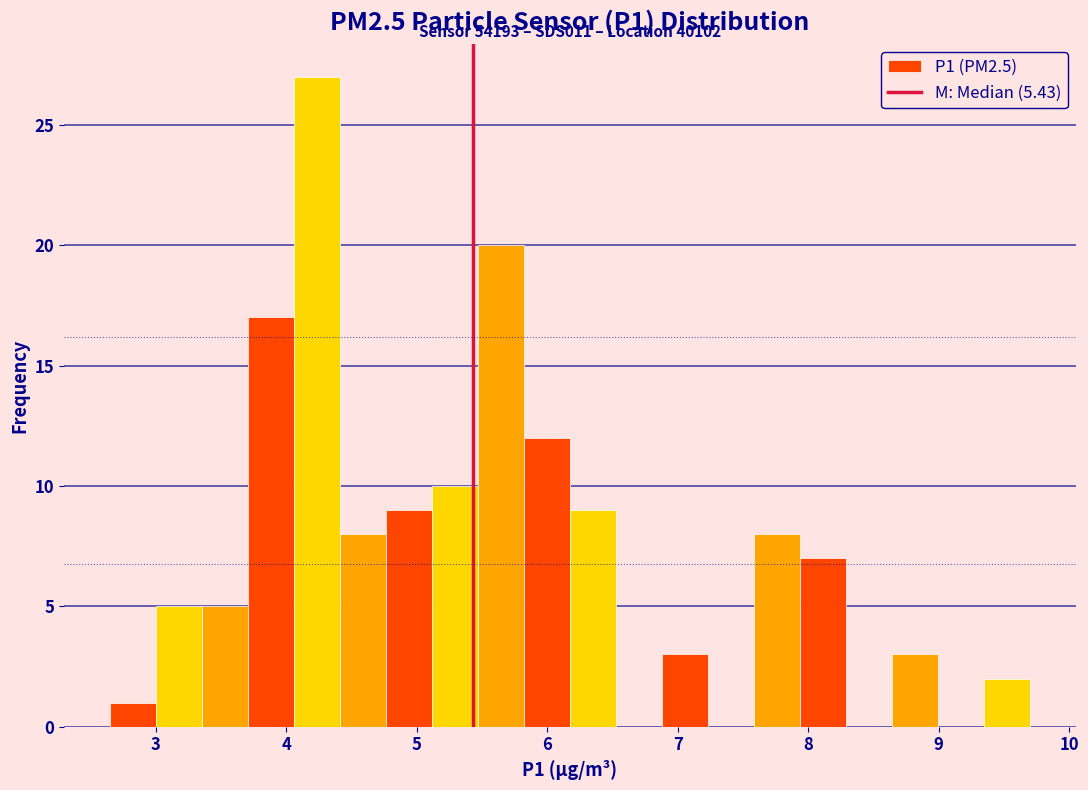

Around what value on the x-axis is the tallest bar? Give the approximate position of its centre, as read against the axis.

4.2